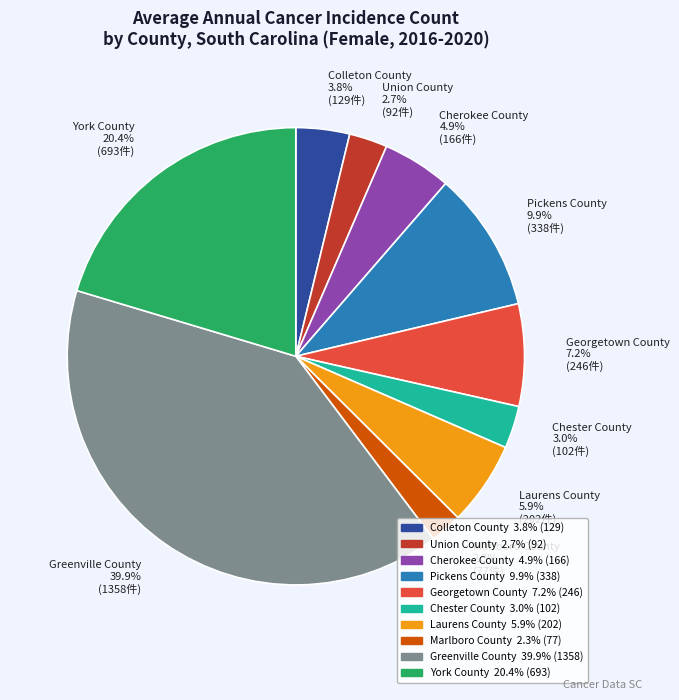

Is the sum of Colleton County and Greenville County greater than half?

No